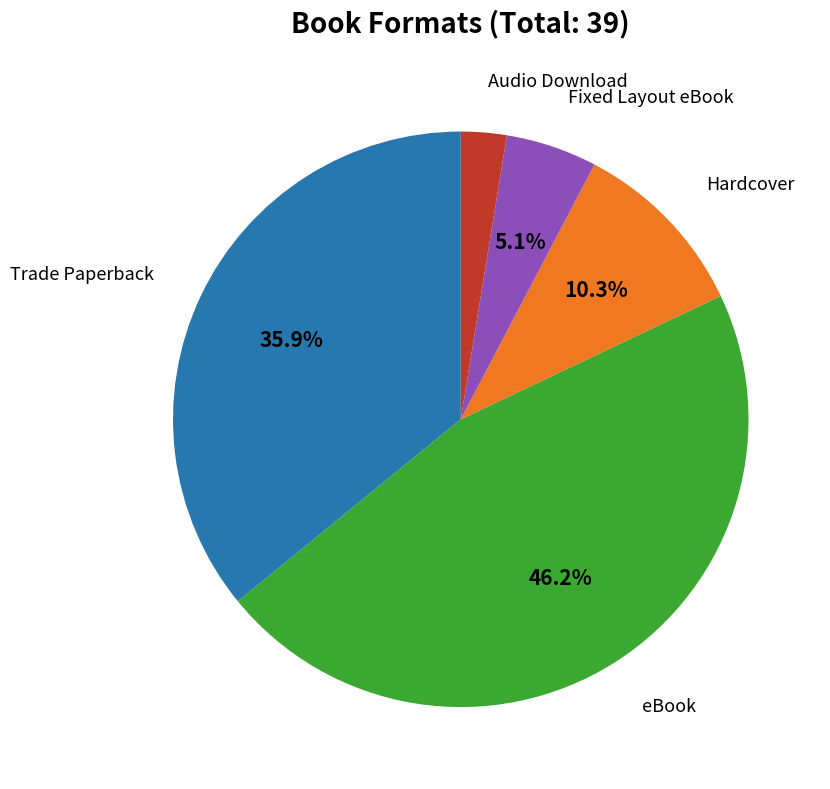

How many slices are in this pie chart?

5